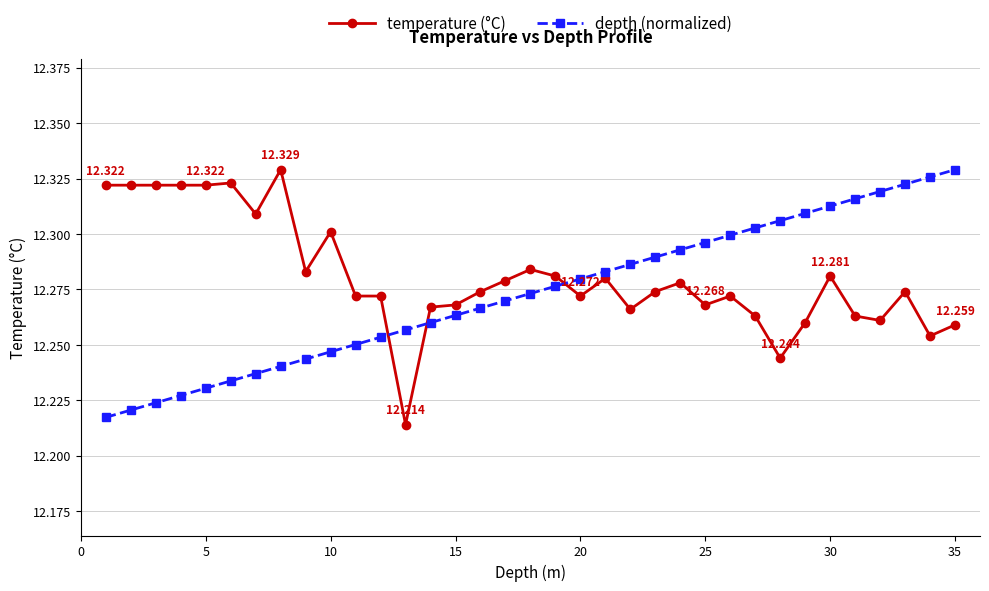

Which series has the largest total across all categories?

temperature (°C)